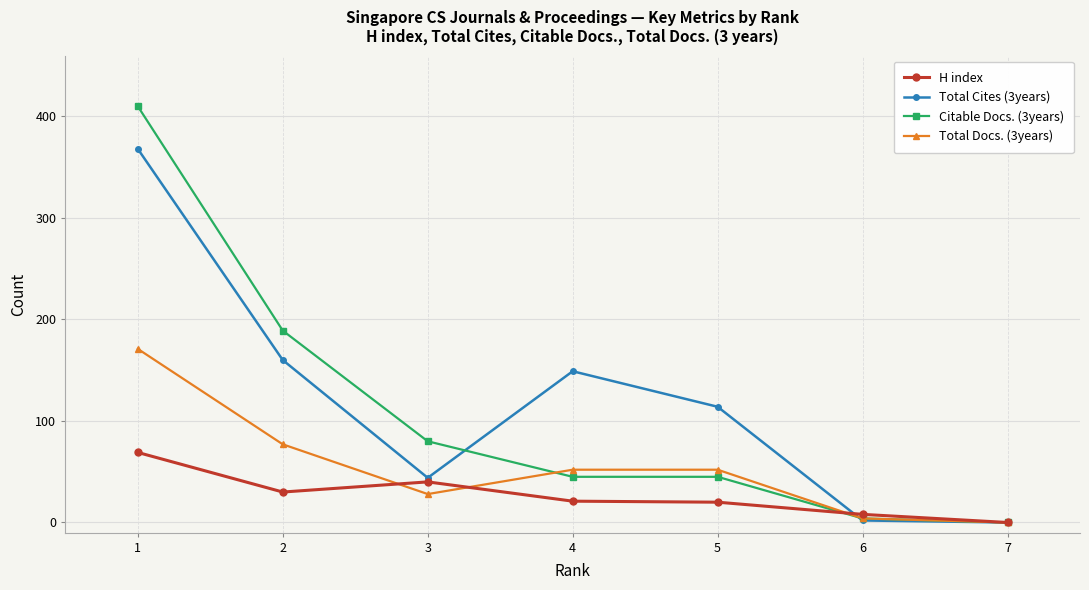

True or false: Citable Docs. (3years) and Total Cites (3years) intersect in this chart.

True